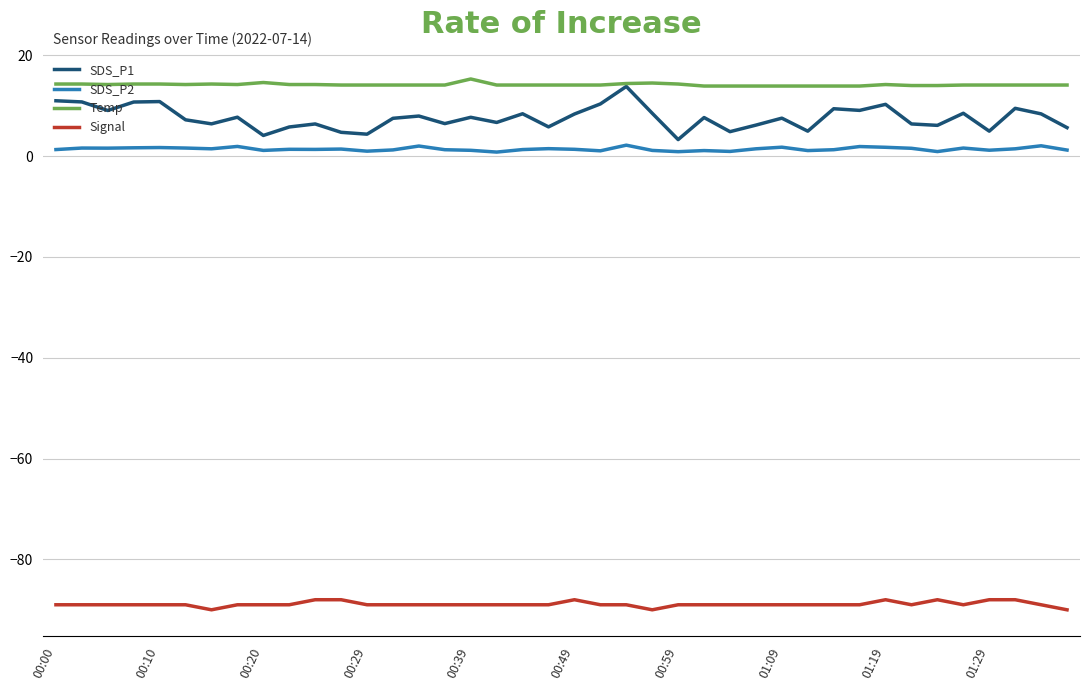

What is the lowest value of the Temp series?

13.9